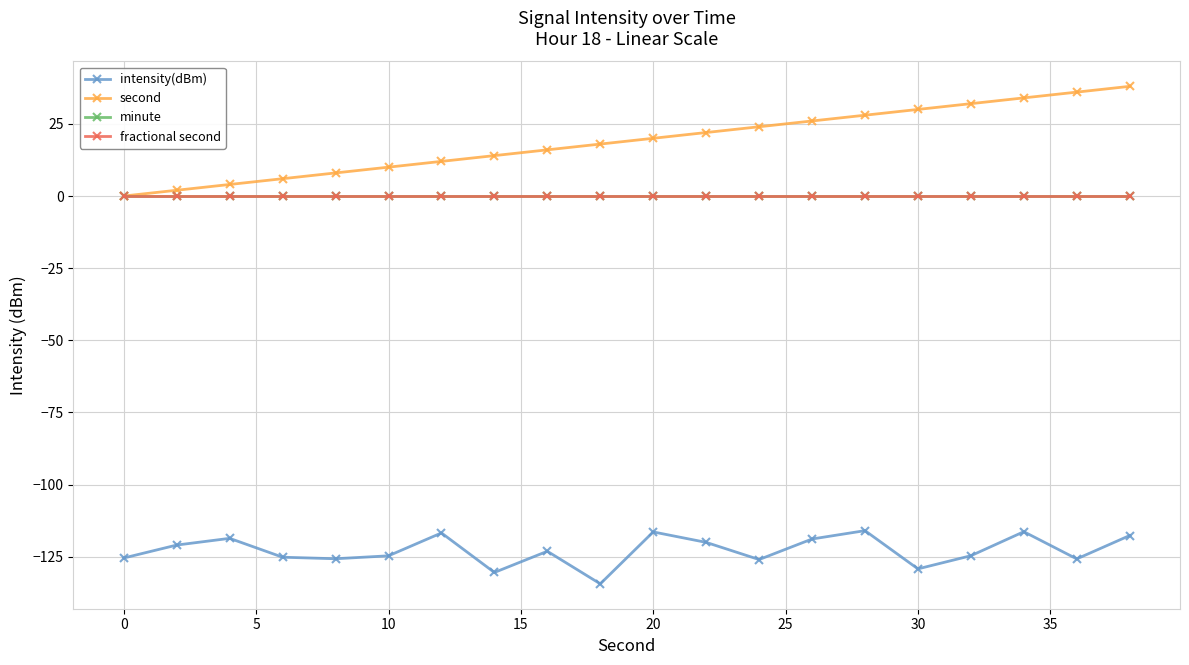

True or false: intensity(dBm) and minute cross at least once.

False